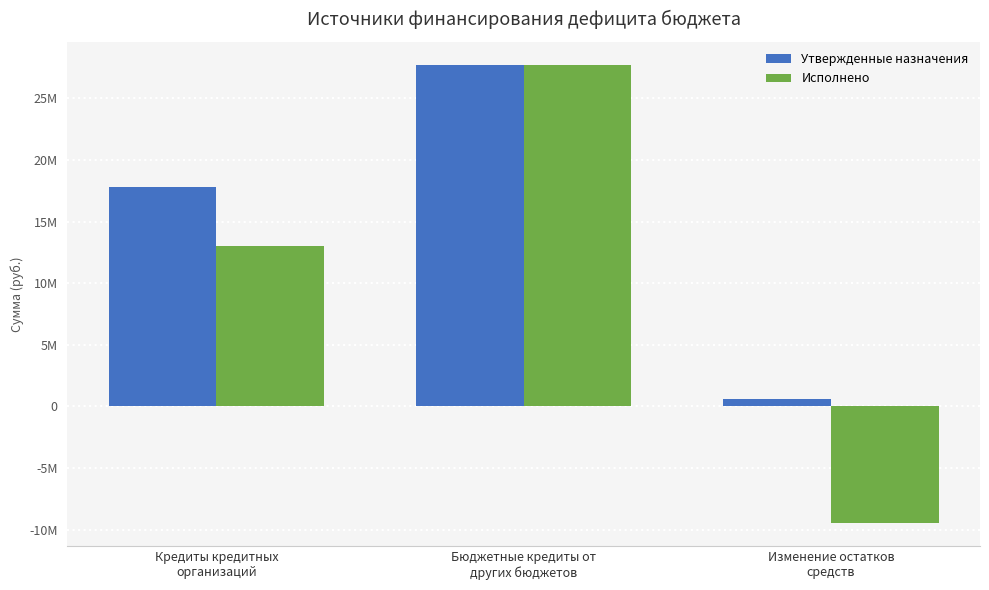

Rank the series by their average value, from highest to lowest.

Утвержденные назначения, Исполнено